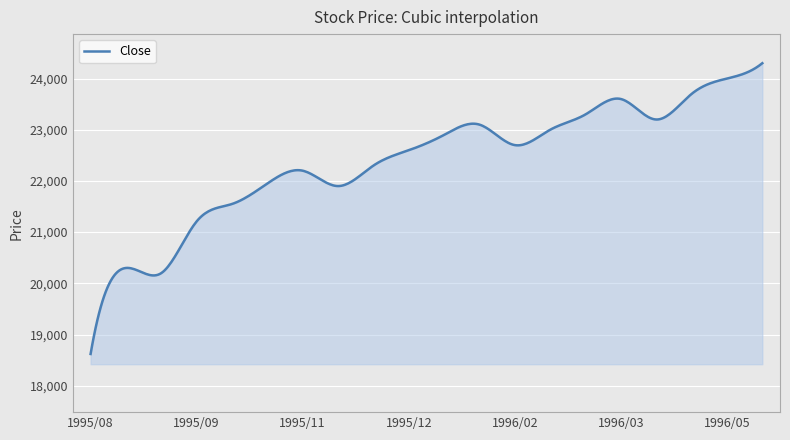

How many series are shown in this chart?

1